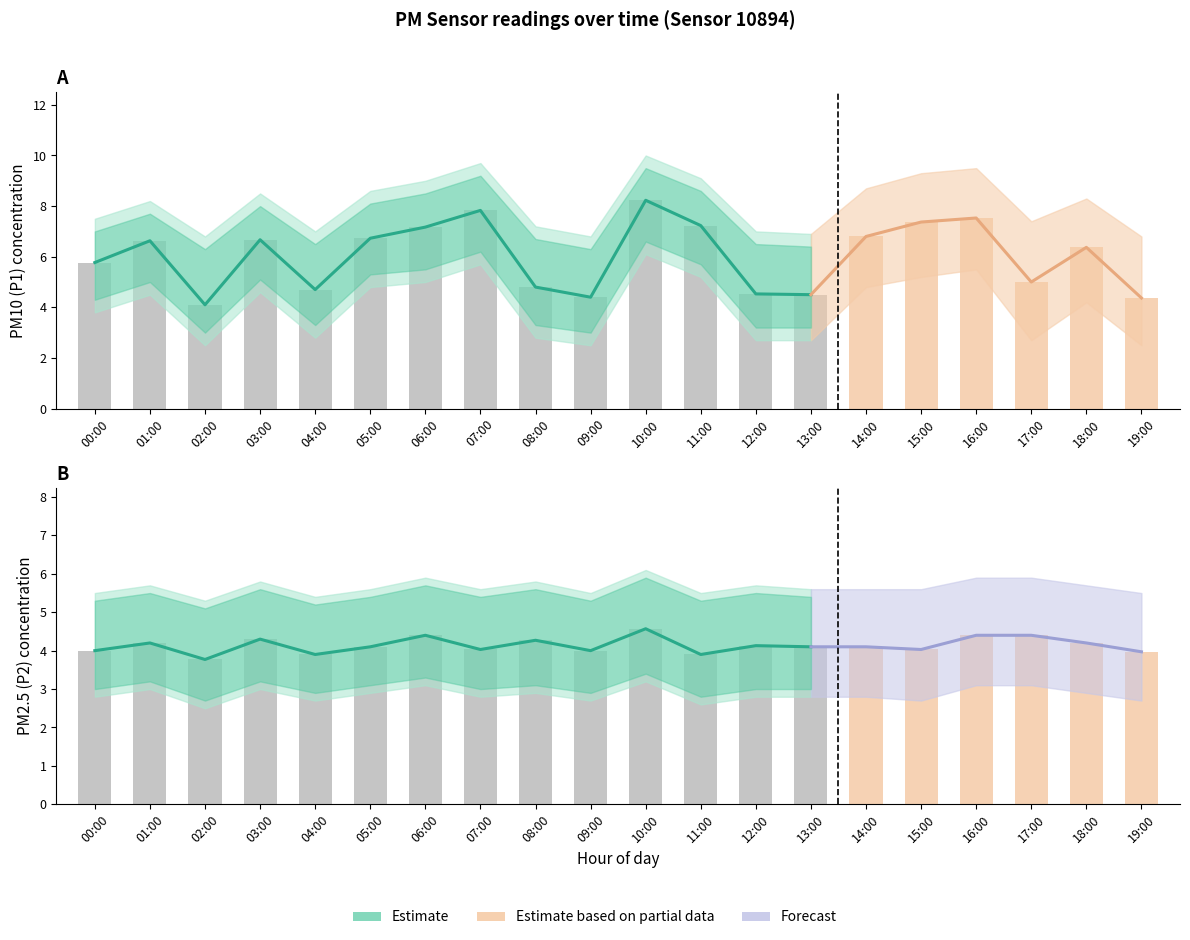

The value of P2 at 07:00 is 5.4. True or false?

False